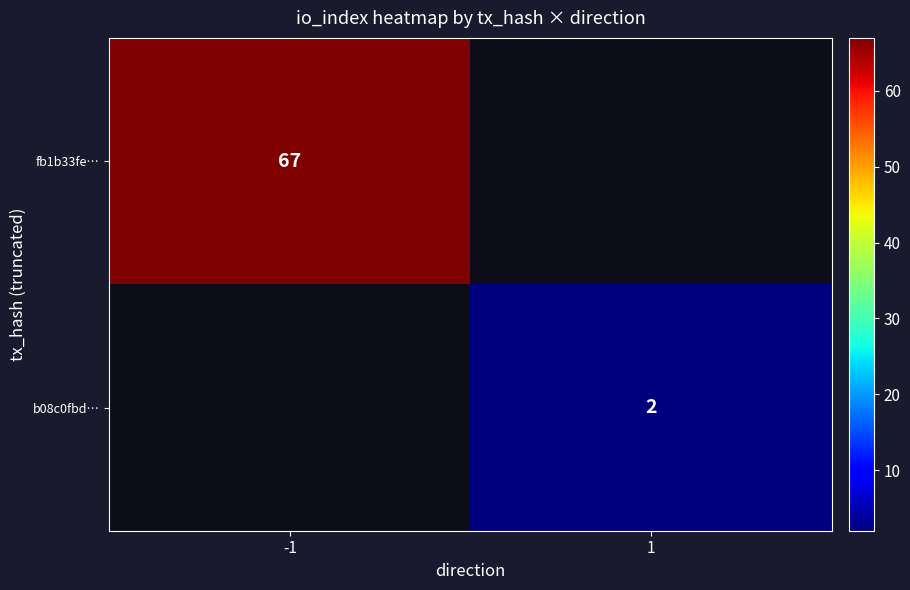

What is the minimum value shown in the chart?

2.0